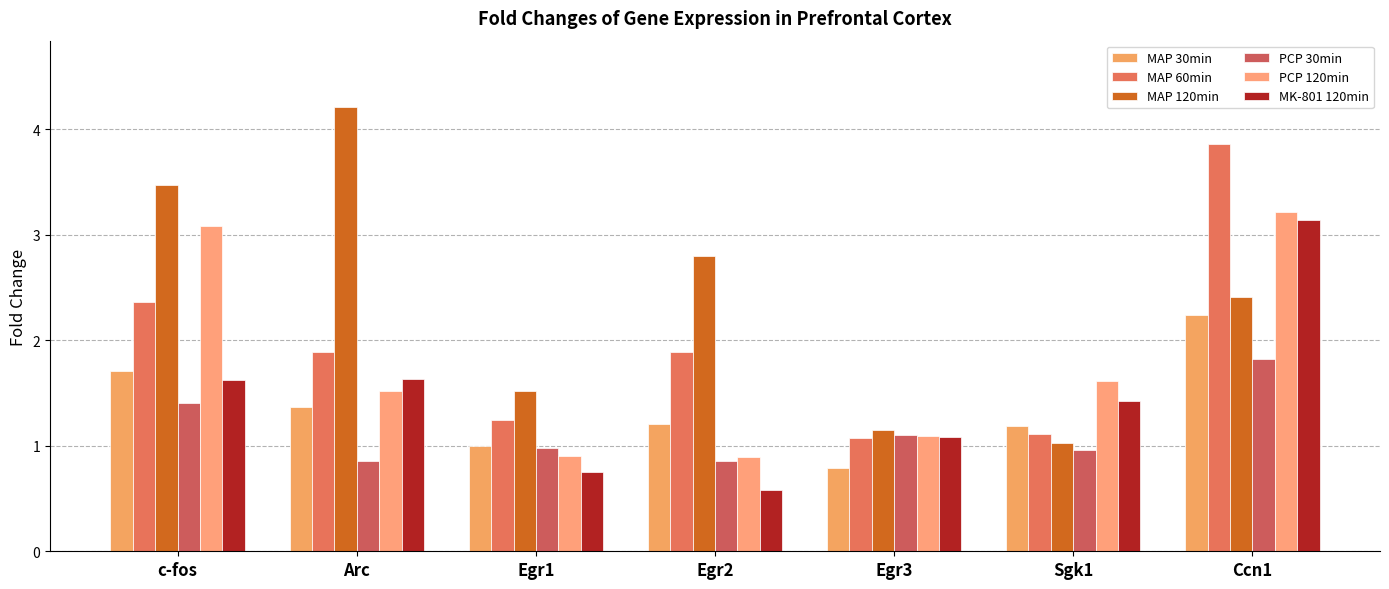

How many bars are there in total?

42